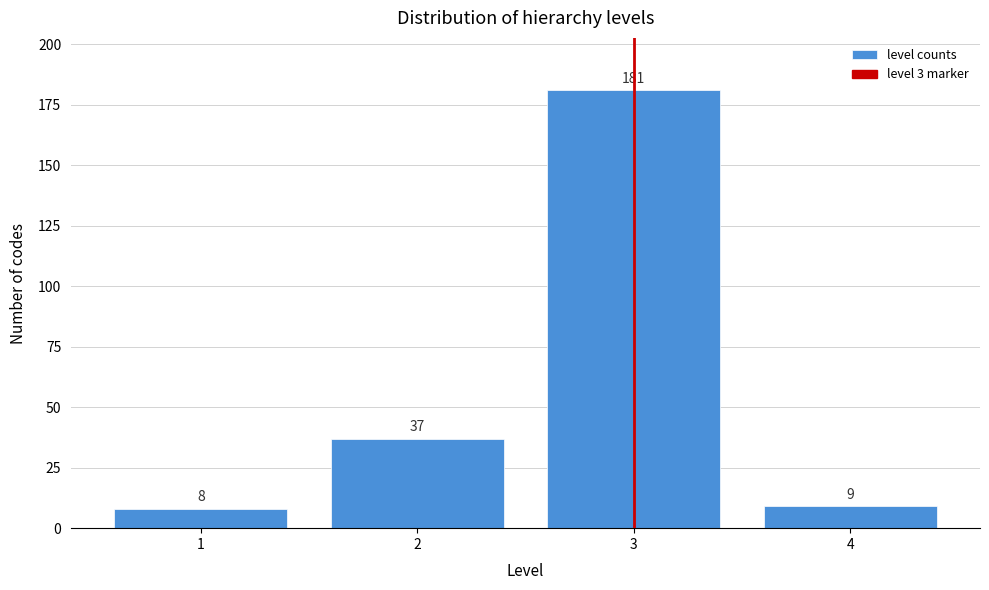

Reading left to right, list every bar in this chart as the range it spans on the x-axis followed by its height.

0.5 to 1.5: 8
1.5 to 2.5: 37
2.5 to 3.5: 181
3.5 to 4.5: 9